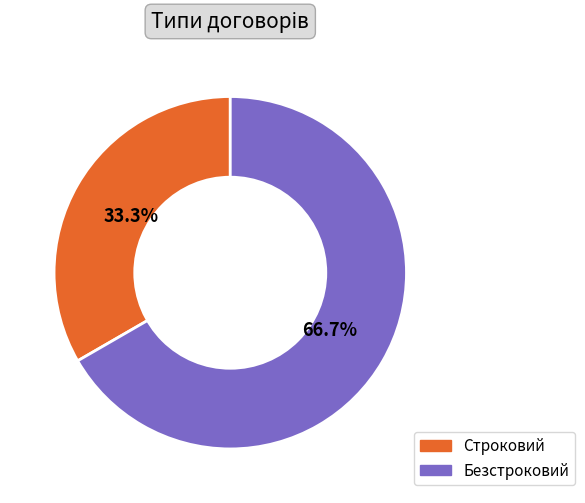

Which slice represents more than half of the pie?

Безстроковий